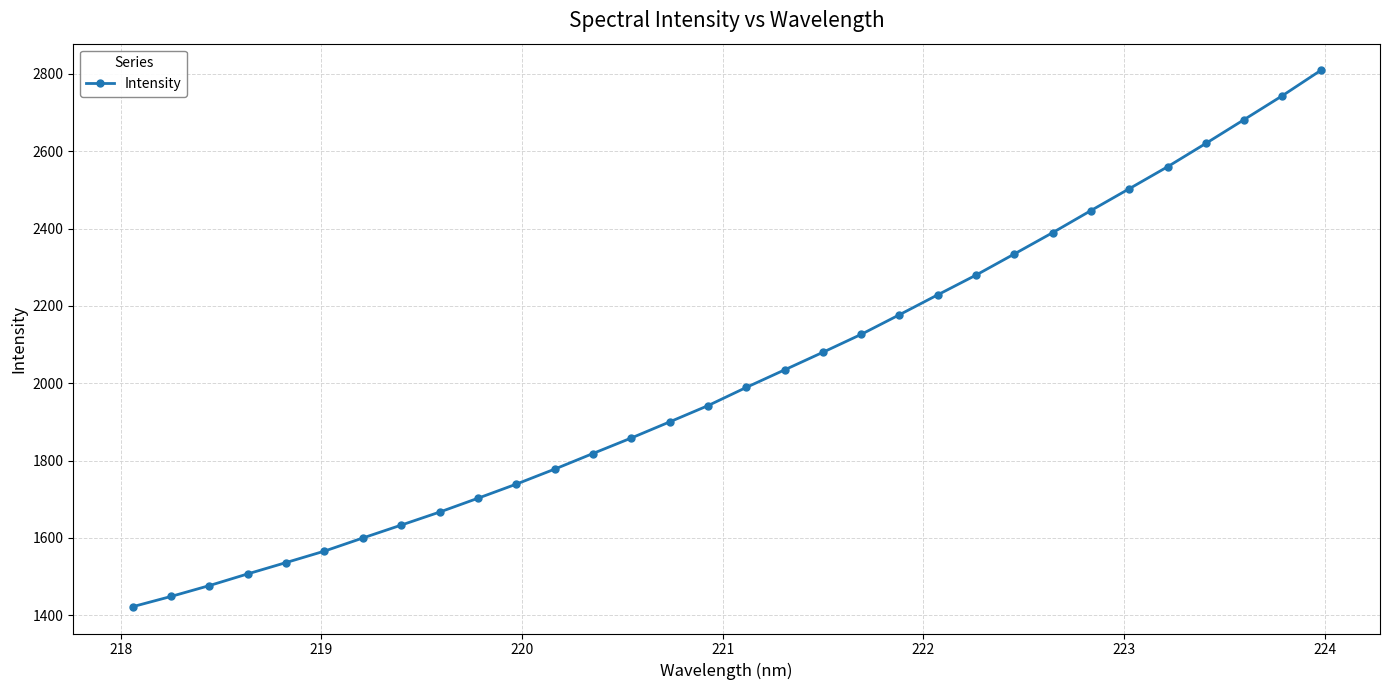

What is the difference between the maximum and minimum values?

1386.7